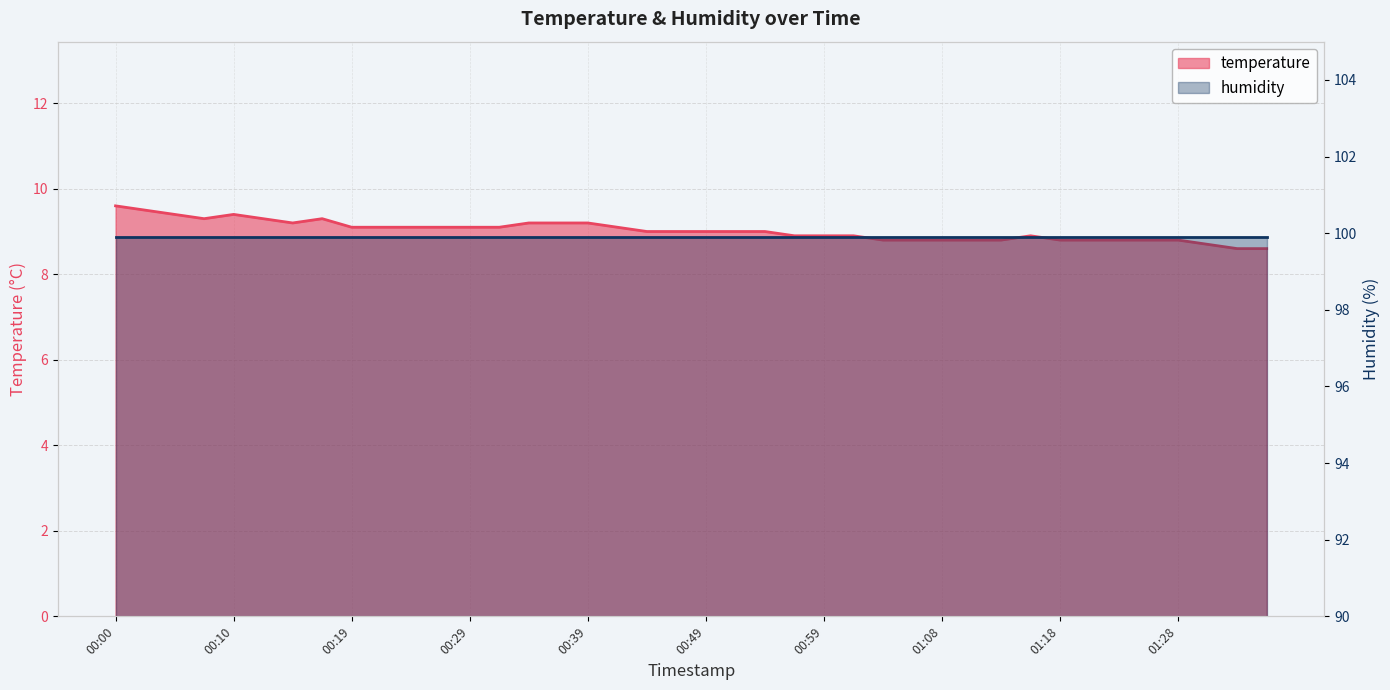

What position from the left is 00:17?

8